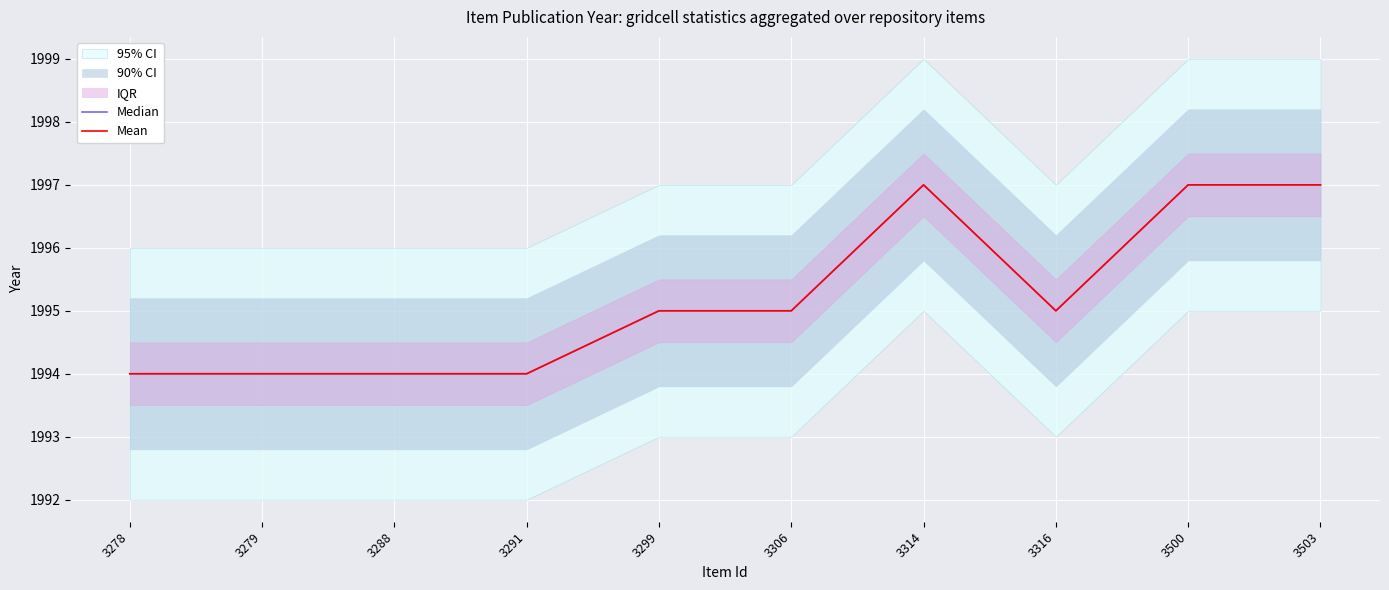

Between 3503 and 3316, which is larger?

3503